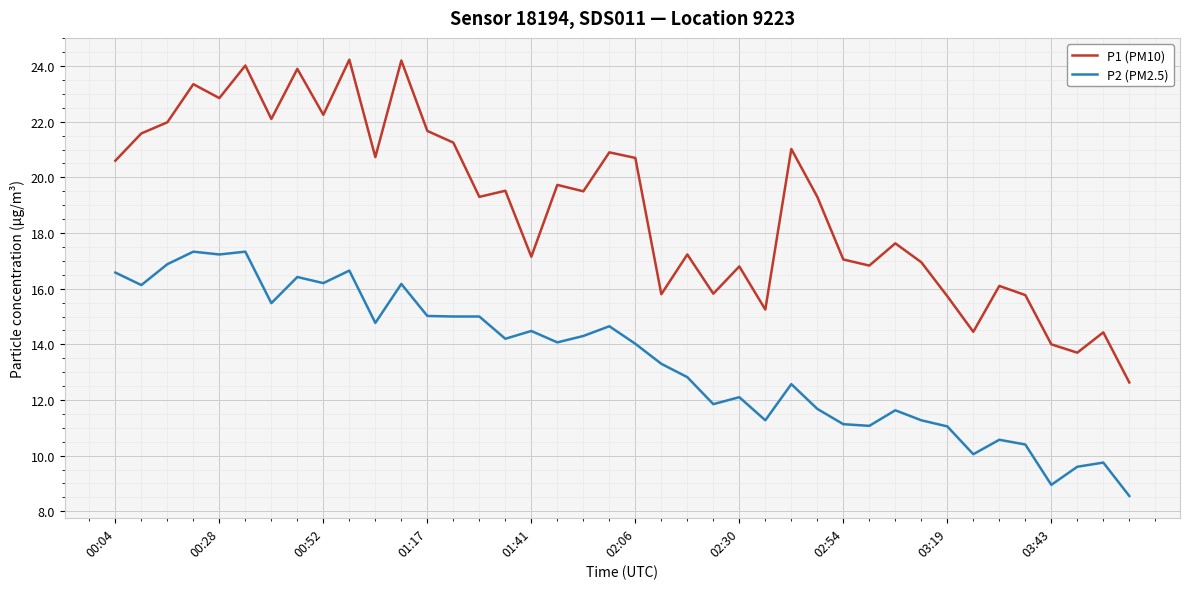

What are all the series names shown in the legend?

P1 (PM10), P2 (PM2.5)